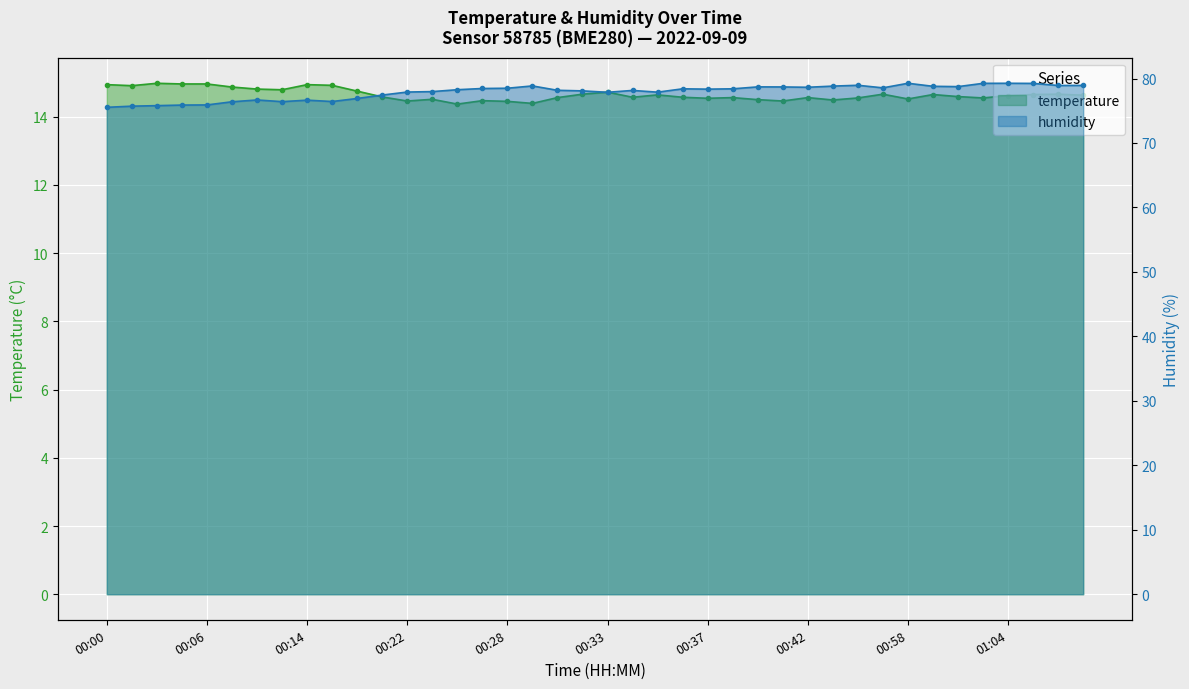

What is the maximum value for temperature?

15.0